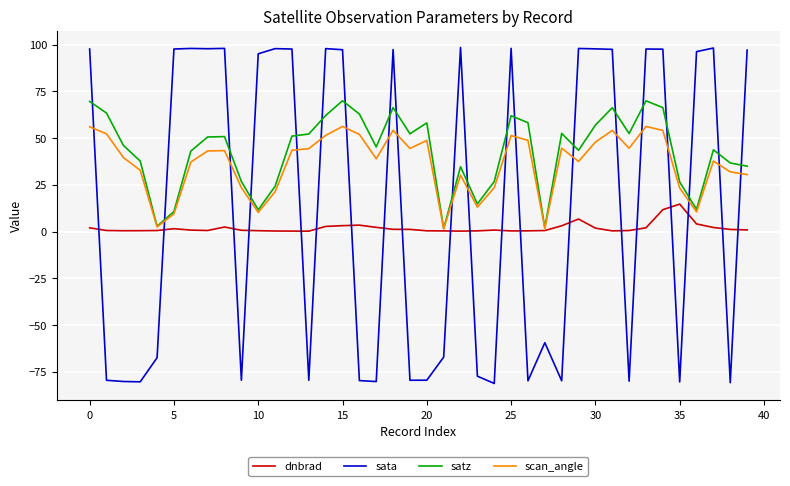

What is the greatest value displayed?

98.5